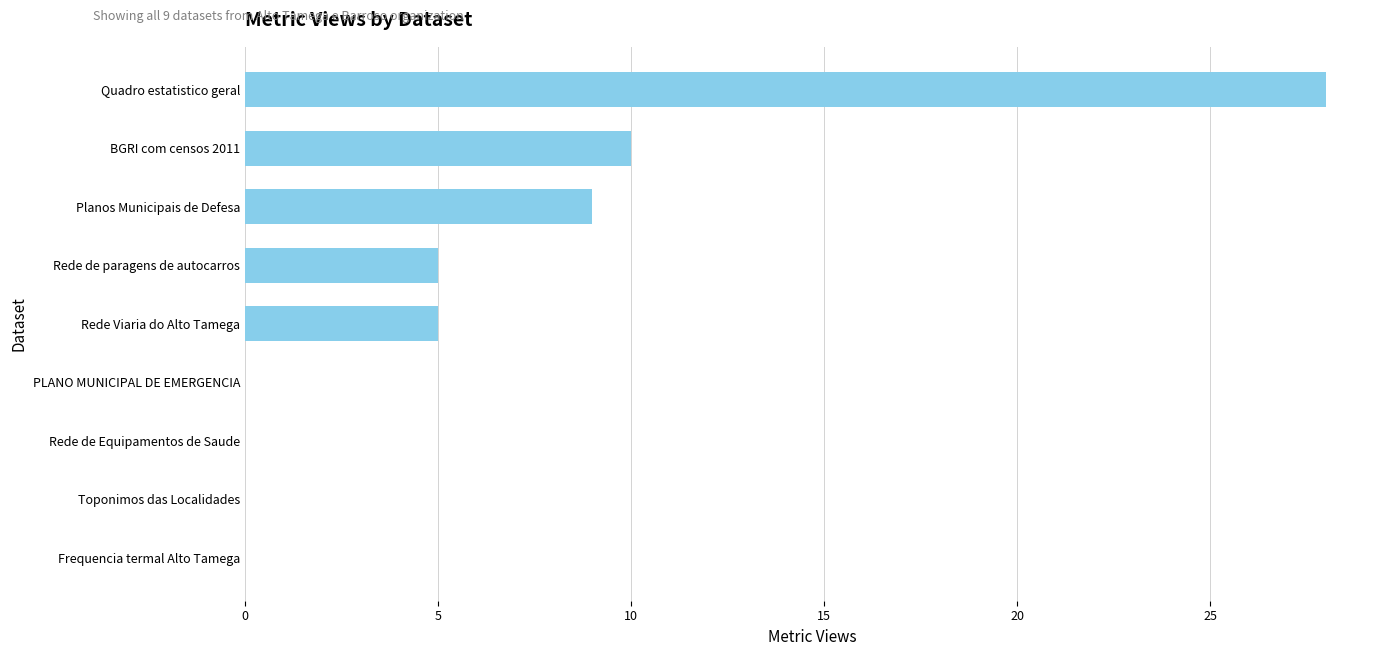

What is the sum of the values at Rede de Equipamentos de Saude and Rede Viaria do Alto Tamega?

5